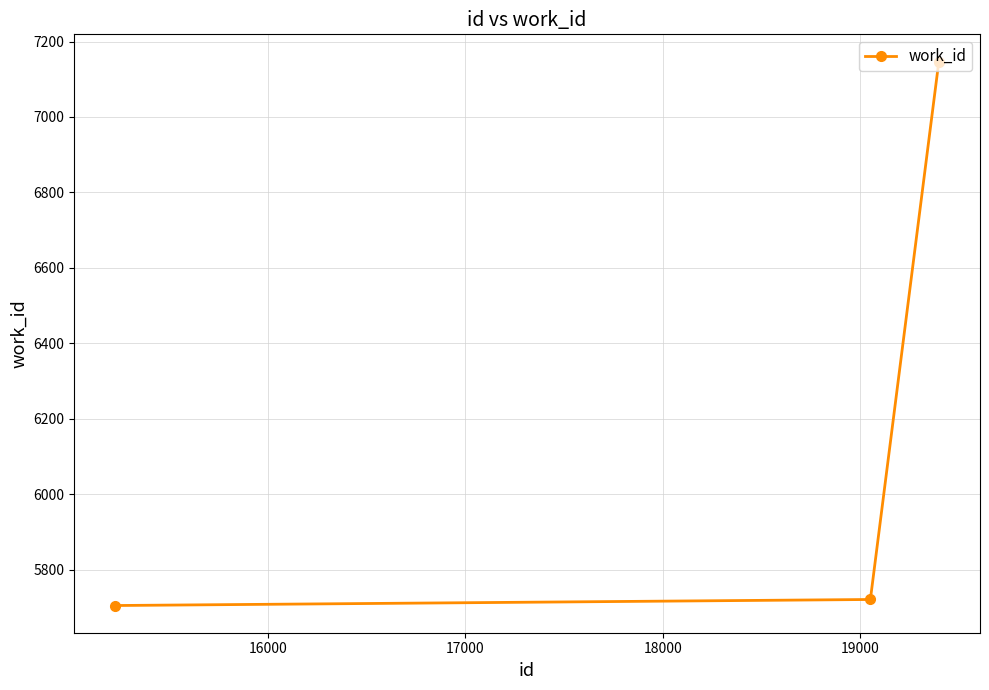

What is the smallest value displayed?

5705